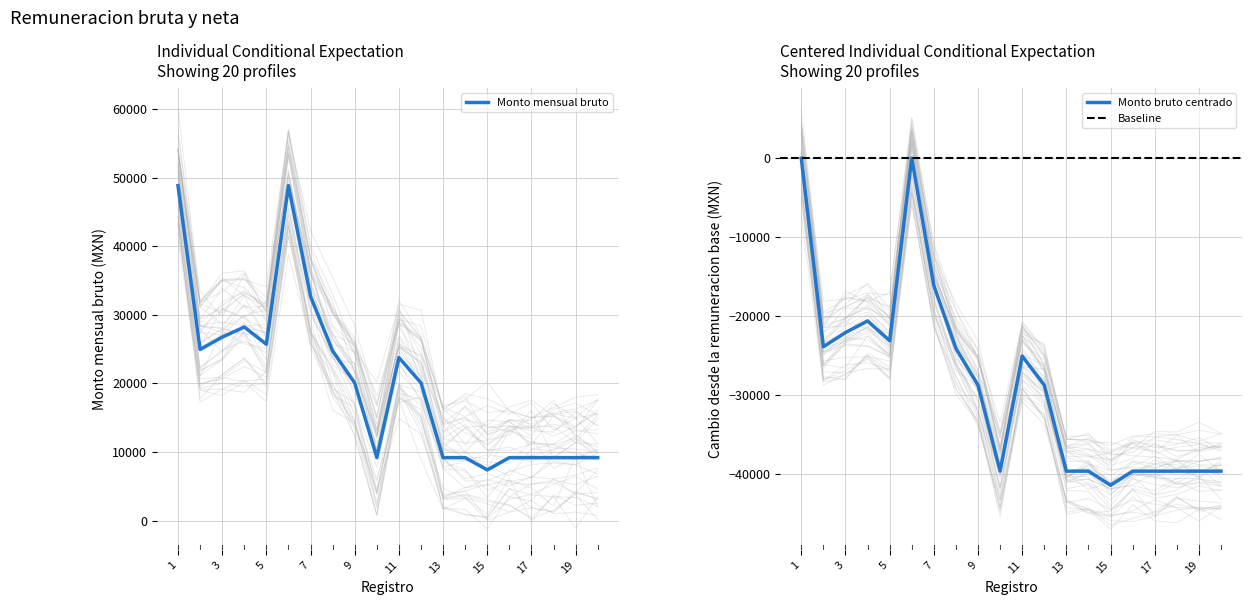

What is the value of the Monto mensual bruto point at the 20th from the left?

9171.3